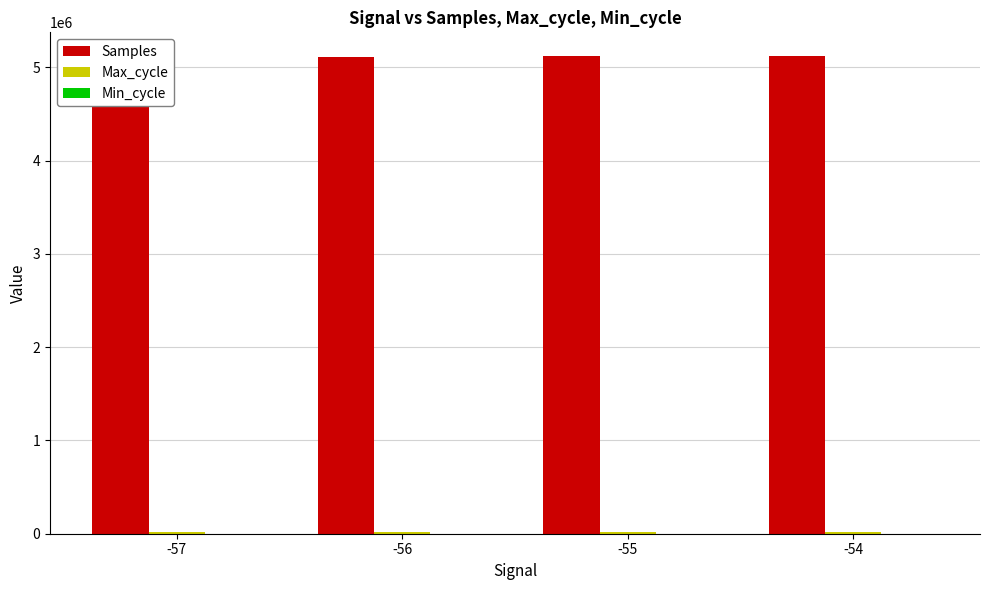

Which series has the largest total across all categories?

Samples